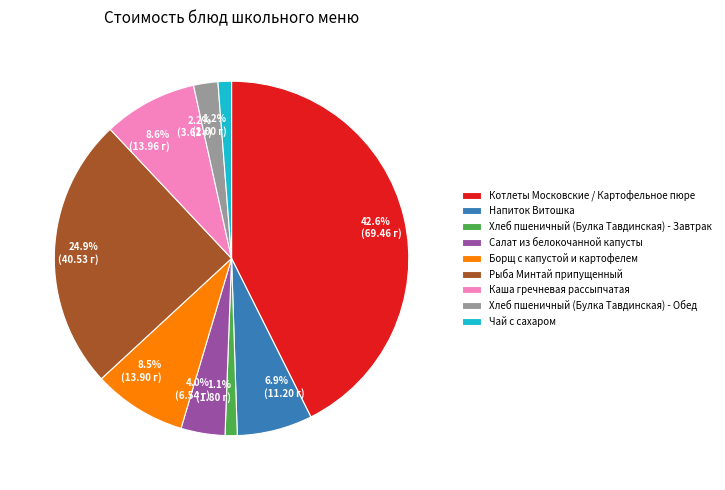

Approximately how many times larger is the value at Салат из белокочанной капусты compared to Хлеб пшеничный (Булка Тавдинская) - Обед?

1.8